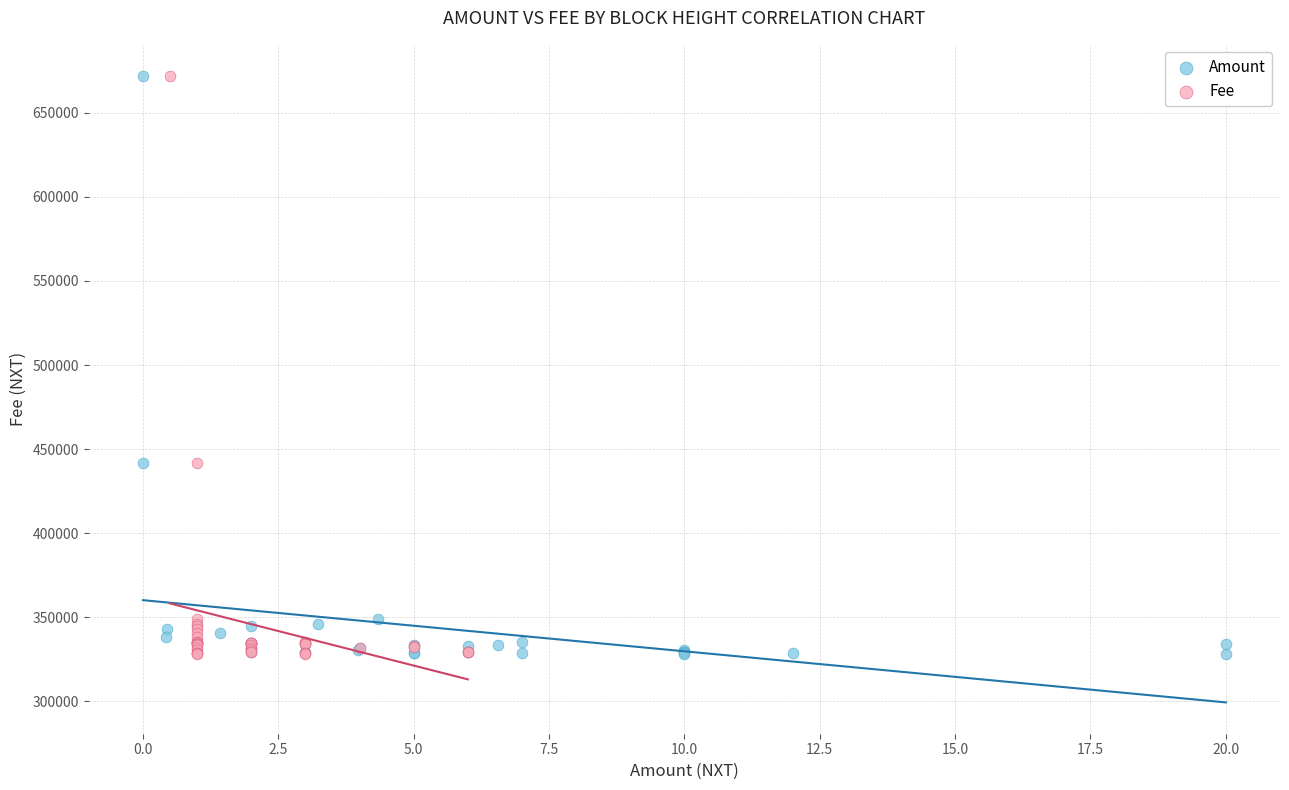

What are all the series names shown in the legend?

Amount, Fee